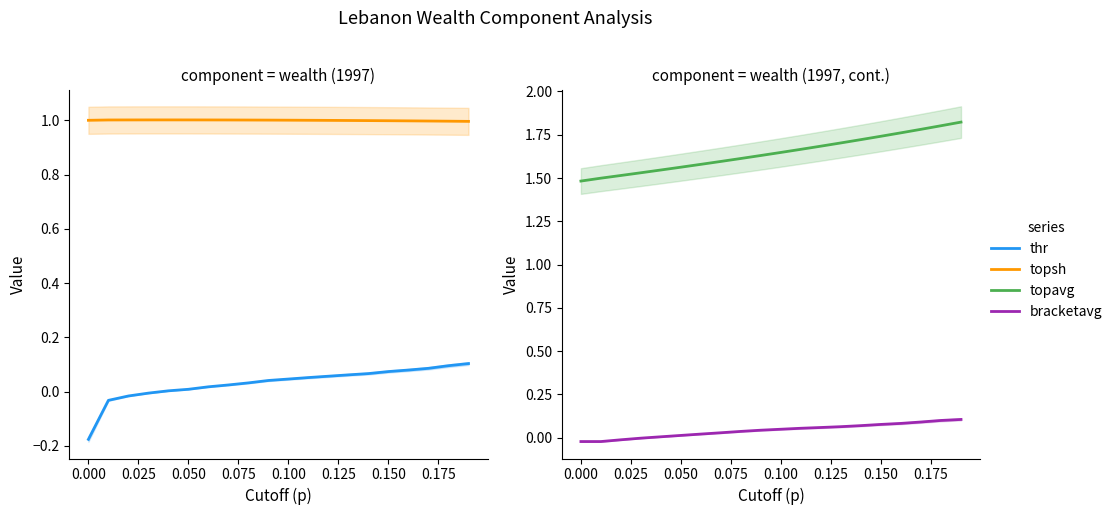

At how many categories does at least one series exceed 0?

20